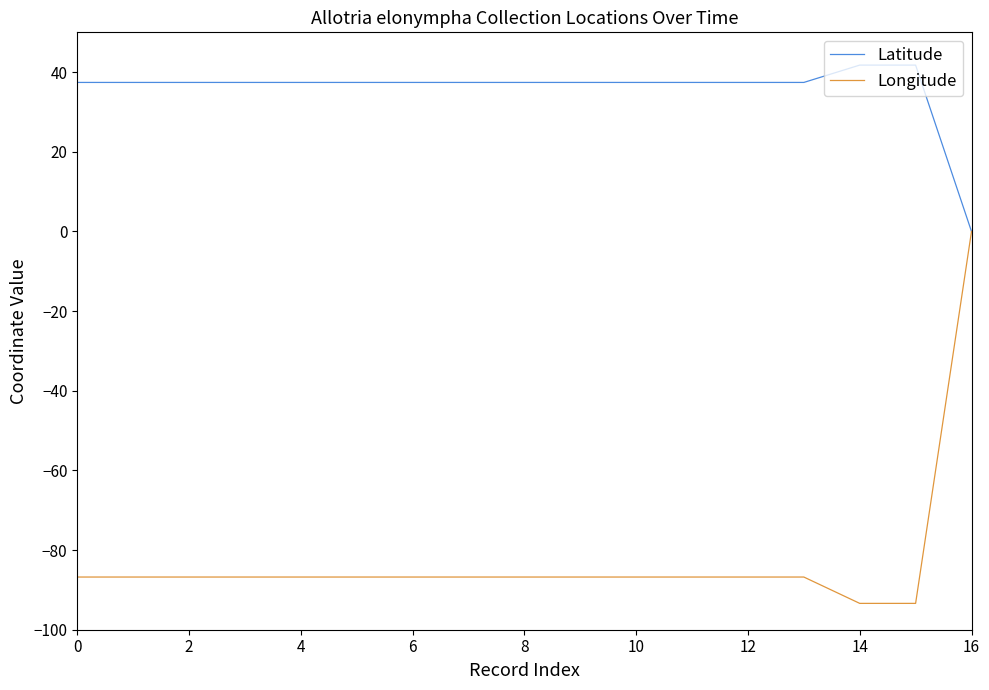

Which series has the widest spread of values?

Longitude